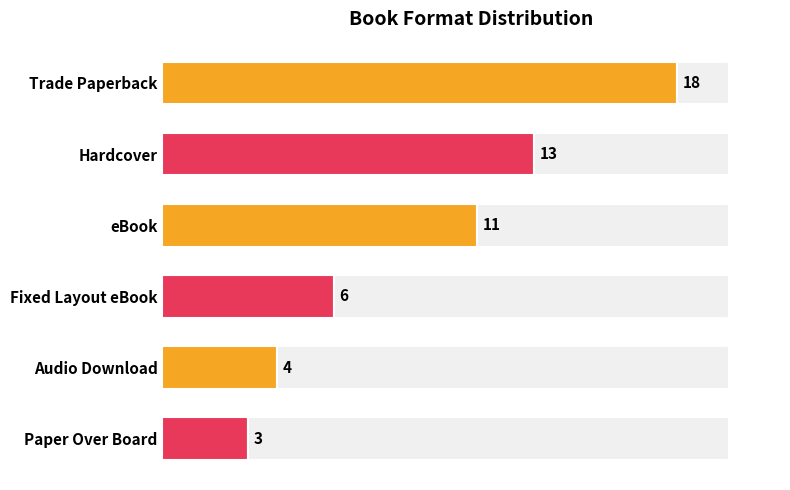

What is the sum of all values?

55